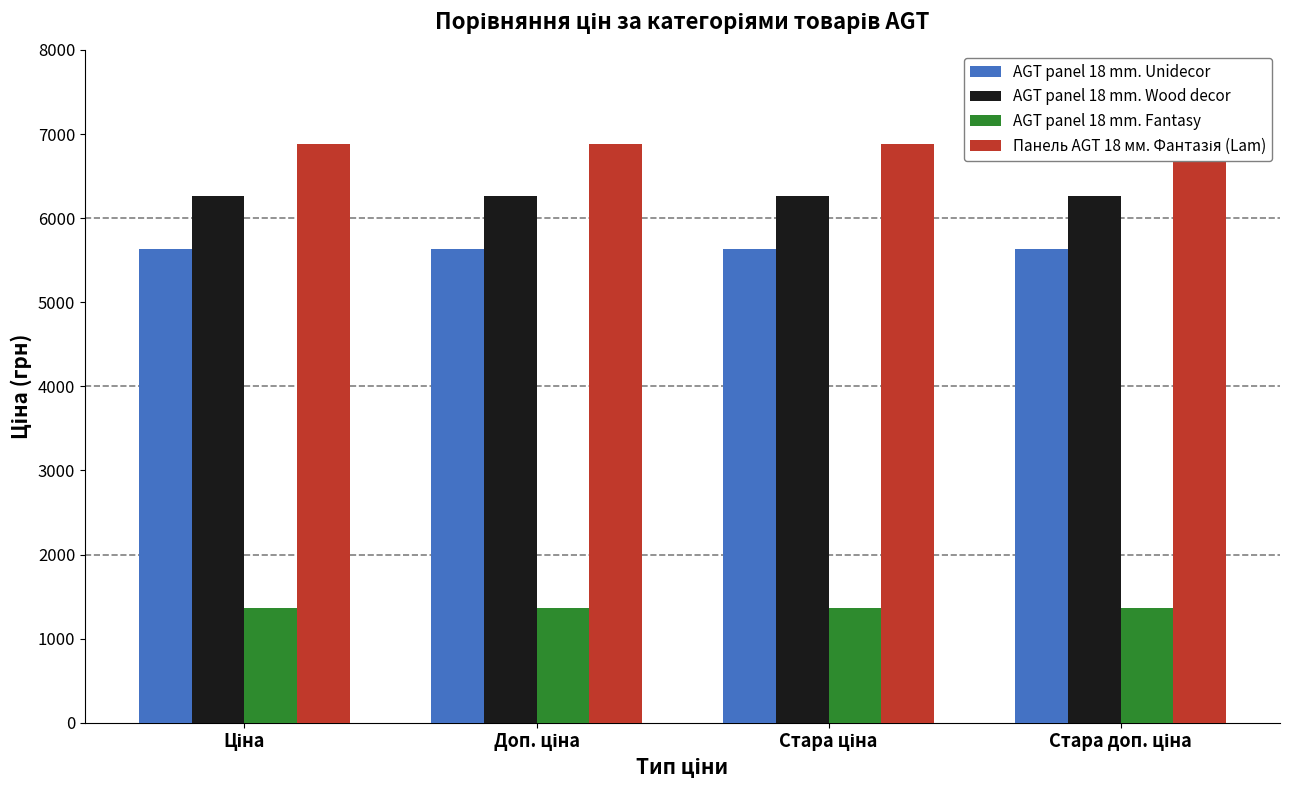

How many AGT panel 18 mm. Fantasy values are between 1366 and 1367?

4